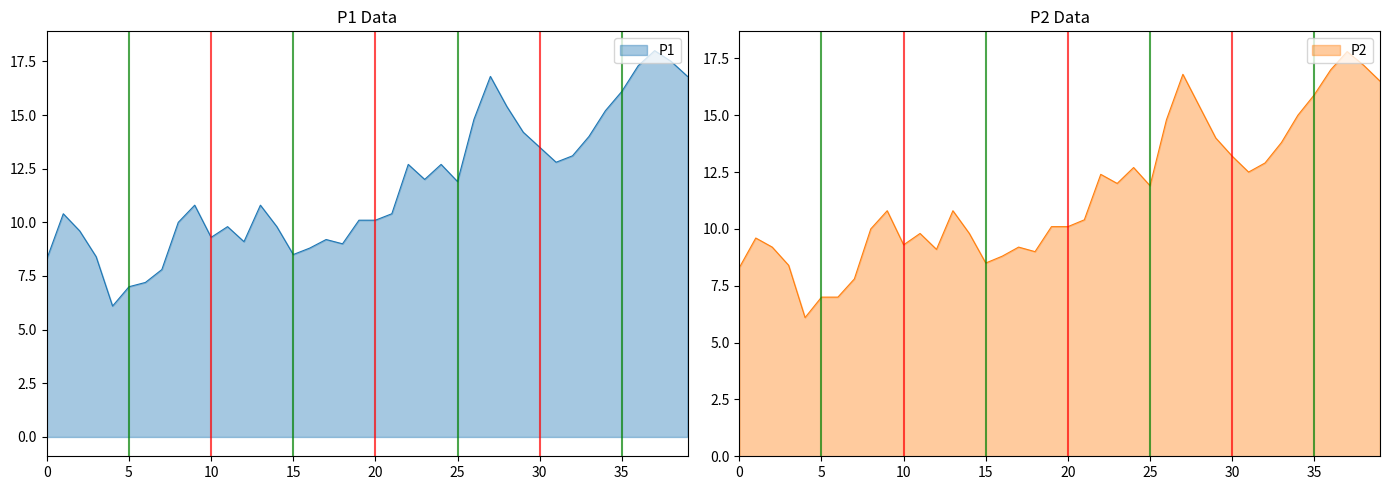

Reading right to left, extract all data points from this chart.

P1: 16.8	17.5	18.0	17.3	16.1	15.2	14.0	13.1	12.8	13.5	14.2	15.4	16.8	14.8	11.9	12.7	12.0	12.7	10.4	10.1	10.1	9.0	9.2	8.8	8.5	9.8	10.8	9.1	9.8	9.3	10.8	10.0	7.8	7.2	7.0	6.1	8.4	9.6	10.4	8.3
P2: 16.5	17.2	17.8	17.0	15.9	15.0	13.8	12.9	12.5	13.2	14.0	15.4	16.8	14.8	11.9	12.7	12.0	12.4	10.4	10.1	10.1	9.0	9.2	8.8	8.5	9.8	10.8	9.1	9.8	9.3	10.8	10.0	7.8	7.0	7.0	6.1	8.4	9.2	9.6	8.3